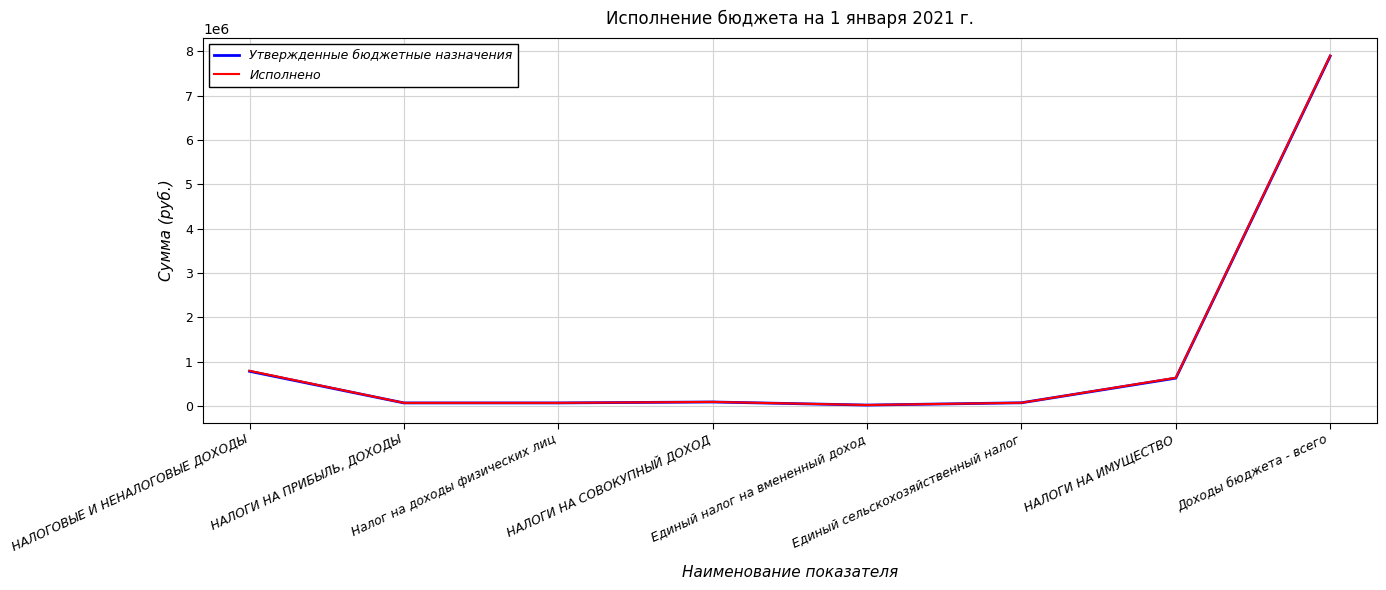

What is the maximum value for Утвержденные бюджетные назначения?

7891382.2